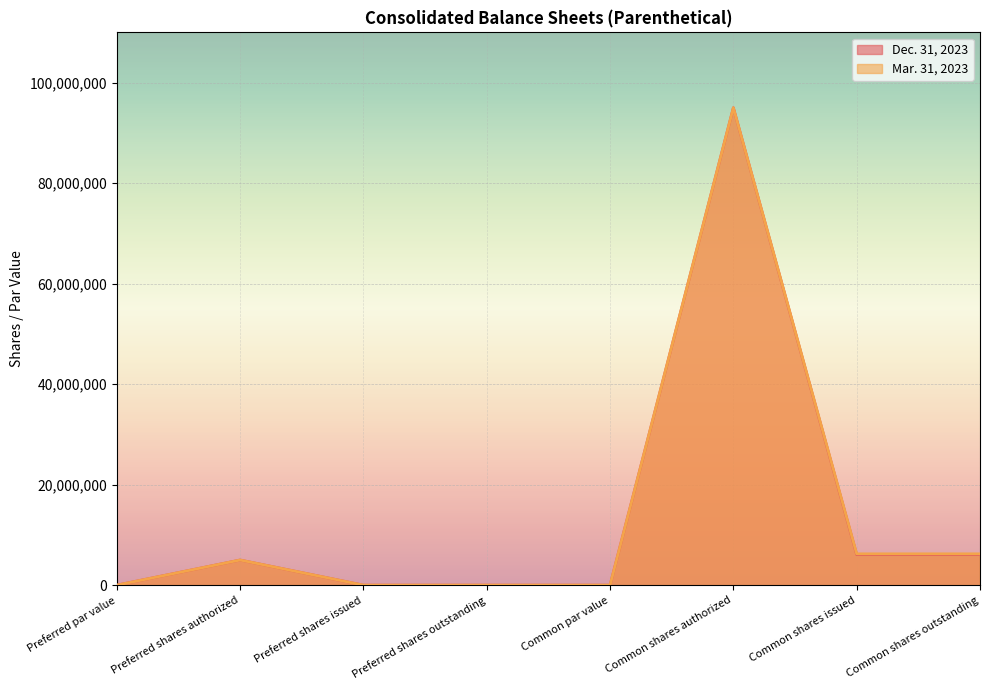

Is the value of Dec. 31, 2023 at Preferred shares authorized greater than the value of Mar. 31, 2023 at Preferred shares issued?

Yes